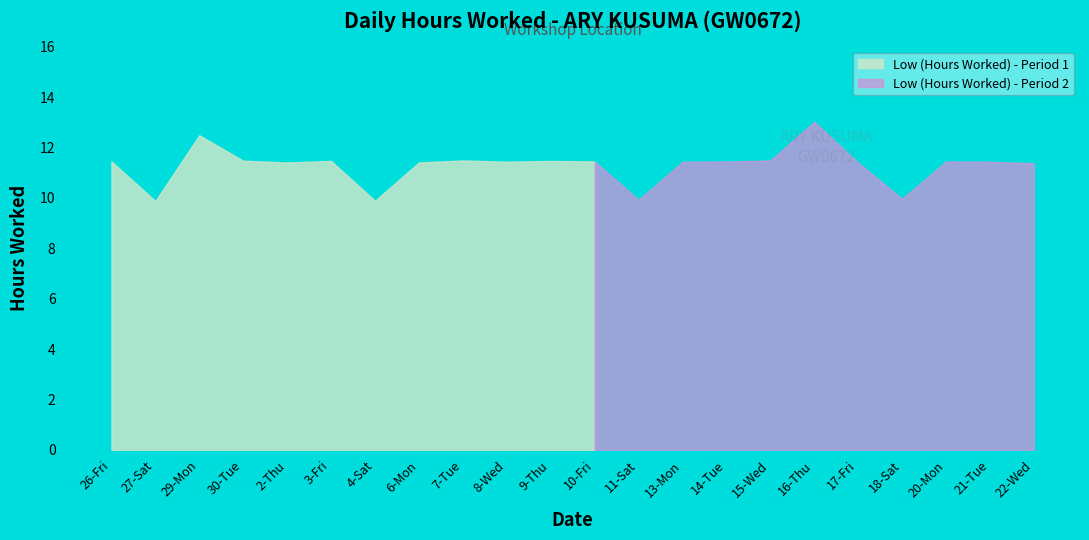

How many data points are less than 11?

4